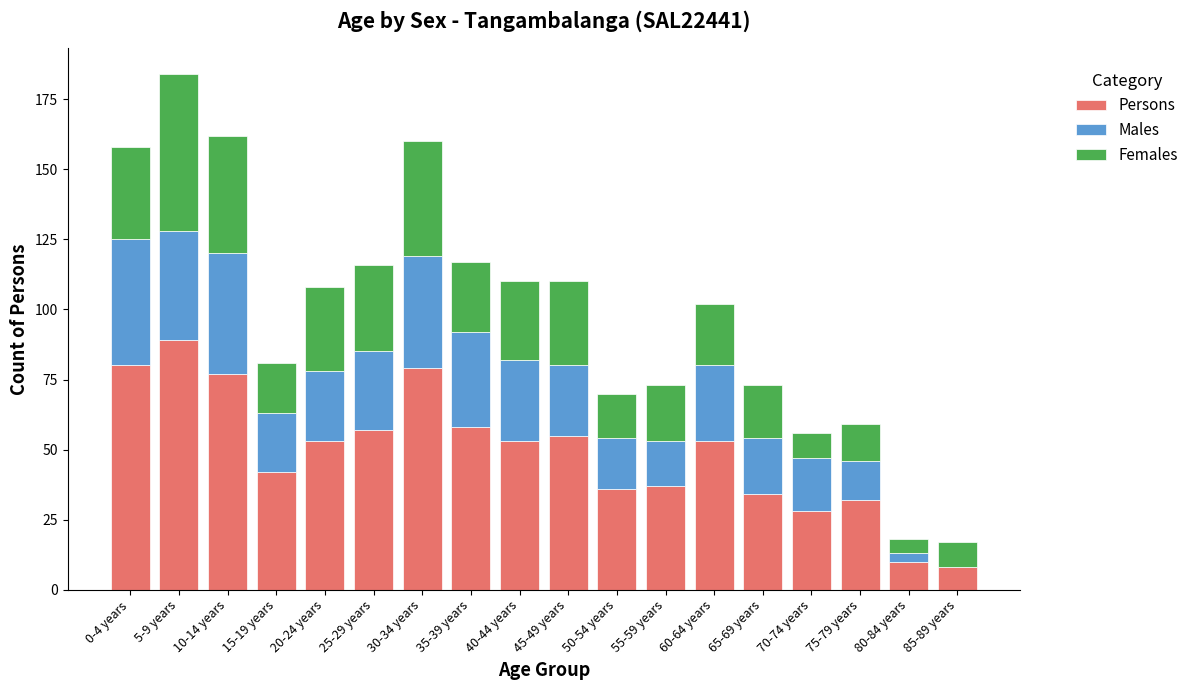

What is the sum of all Persons values?

881